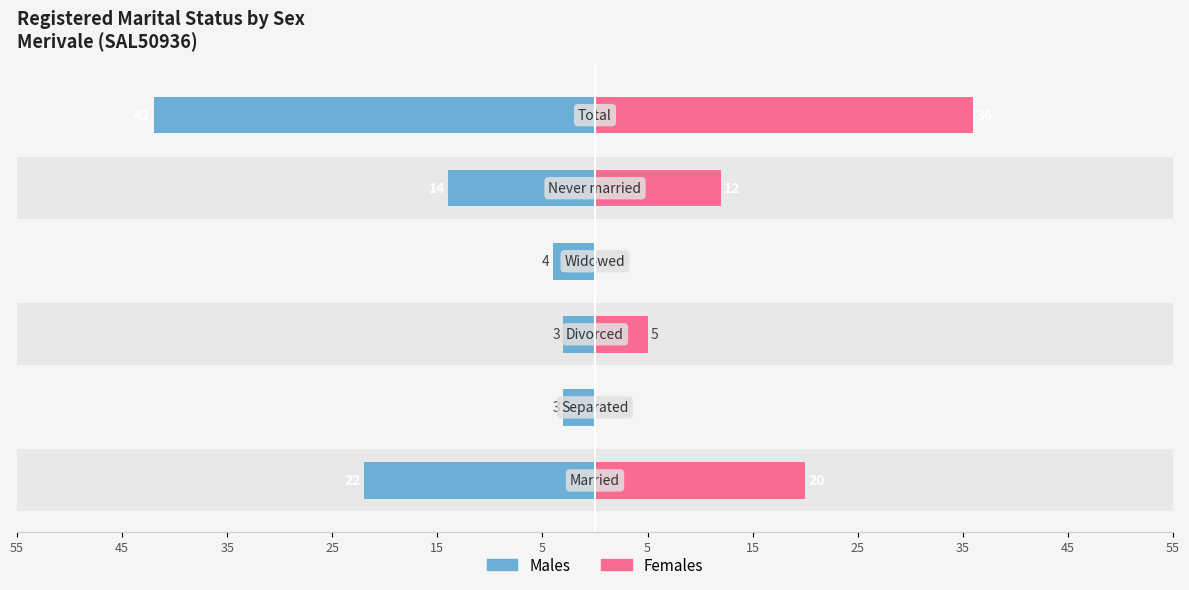

What is the difference between the maximum and second lowest values in the Females series?

36